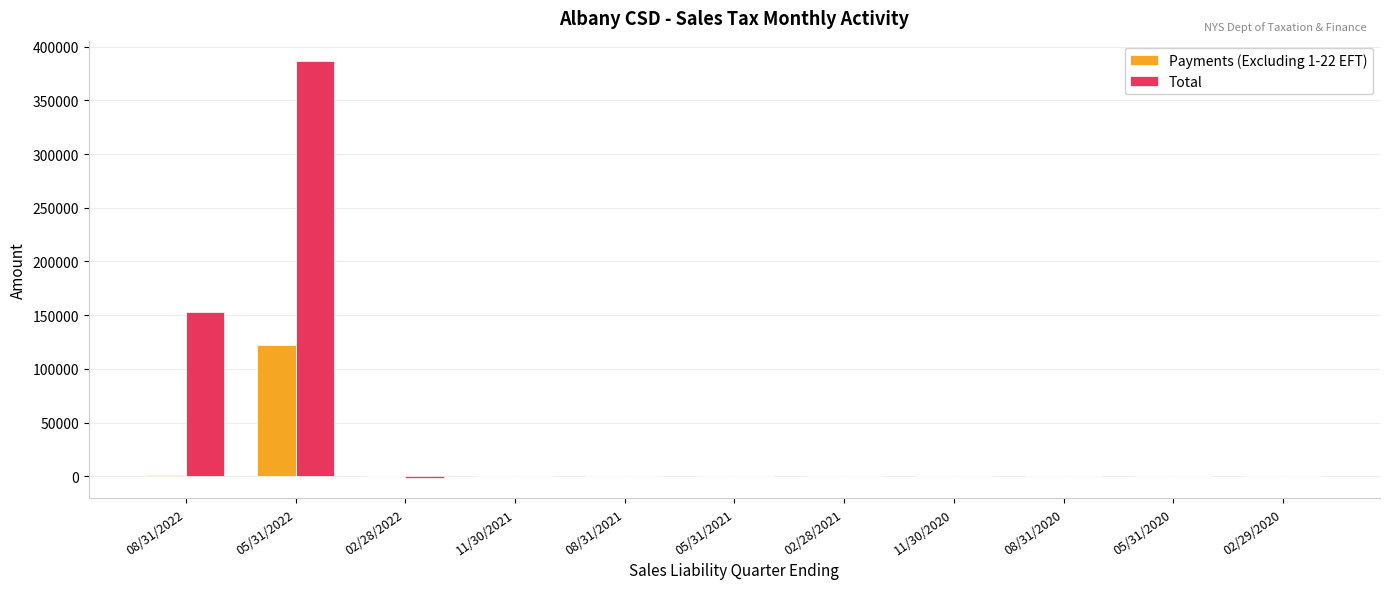

True or false: Total has a value of -1171.4 at 02/28/2022.

True